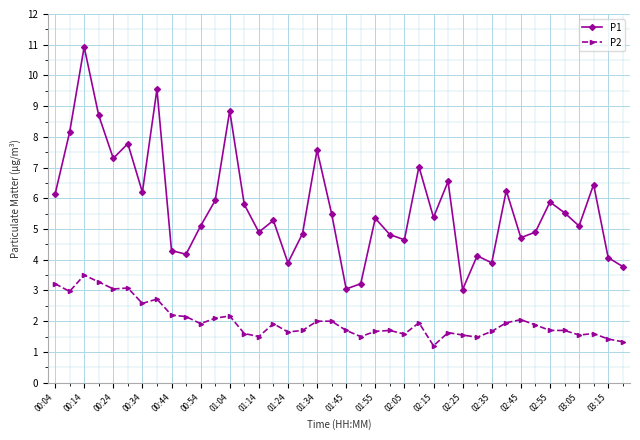

What is the lowest value of the P2 series?

1.2